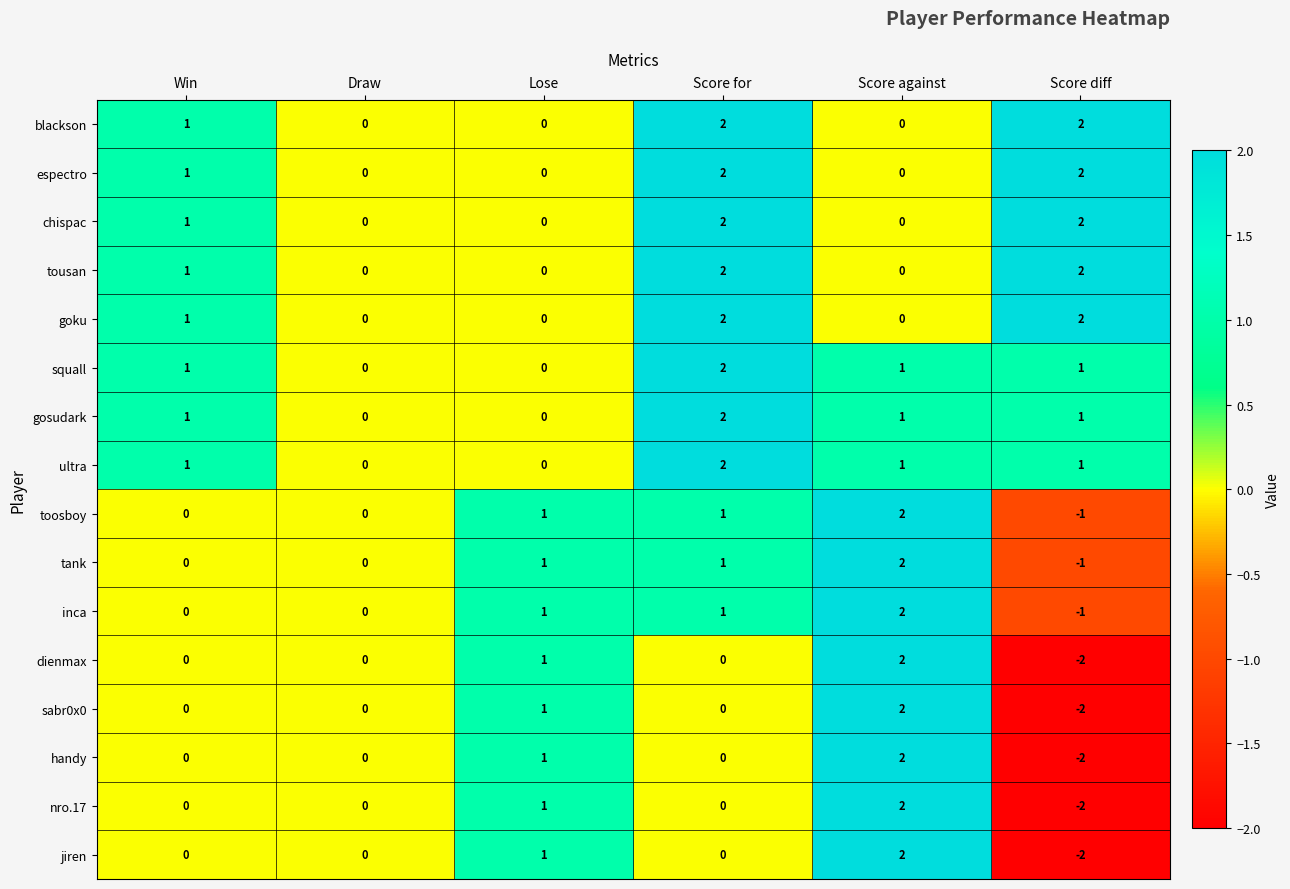

What is the sum of the espectro values at Score for and Score diff?

4